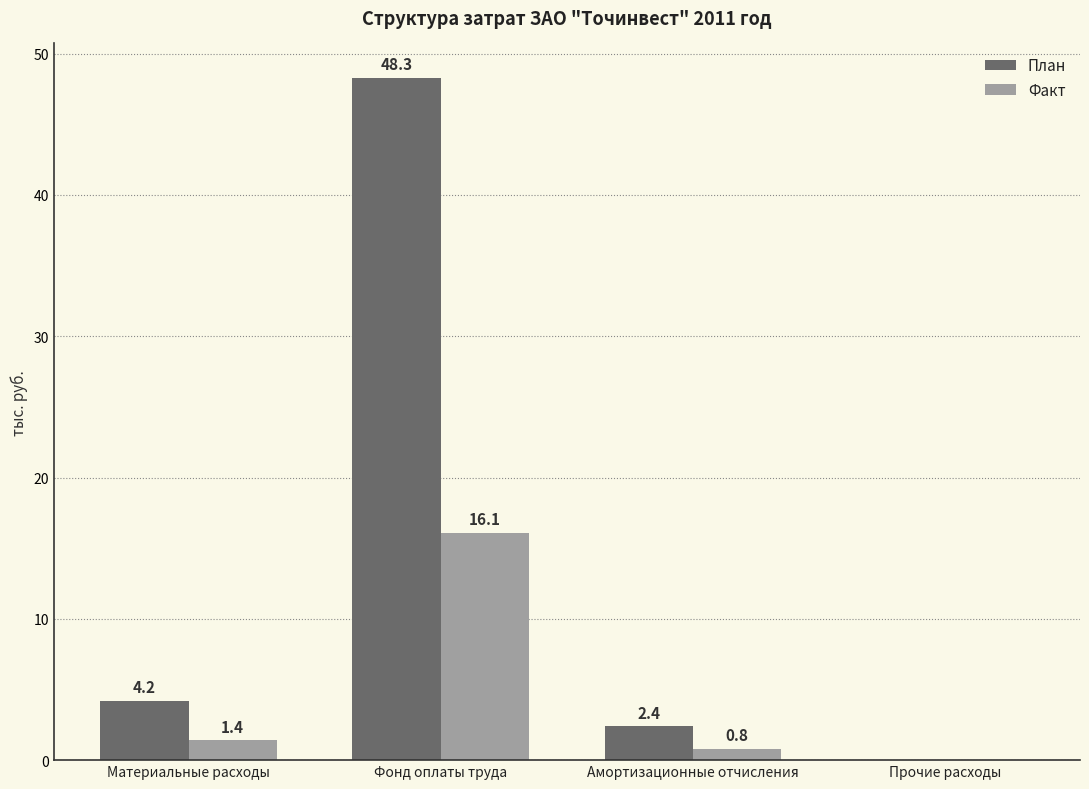

Which series has the widest spread of values?

План